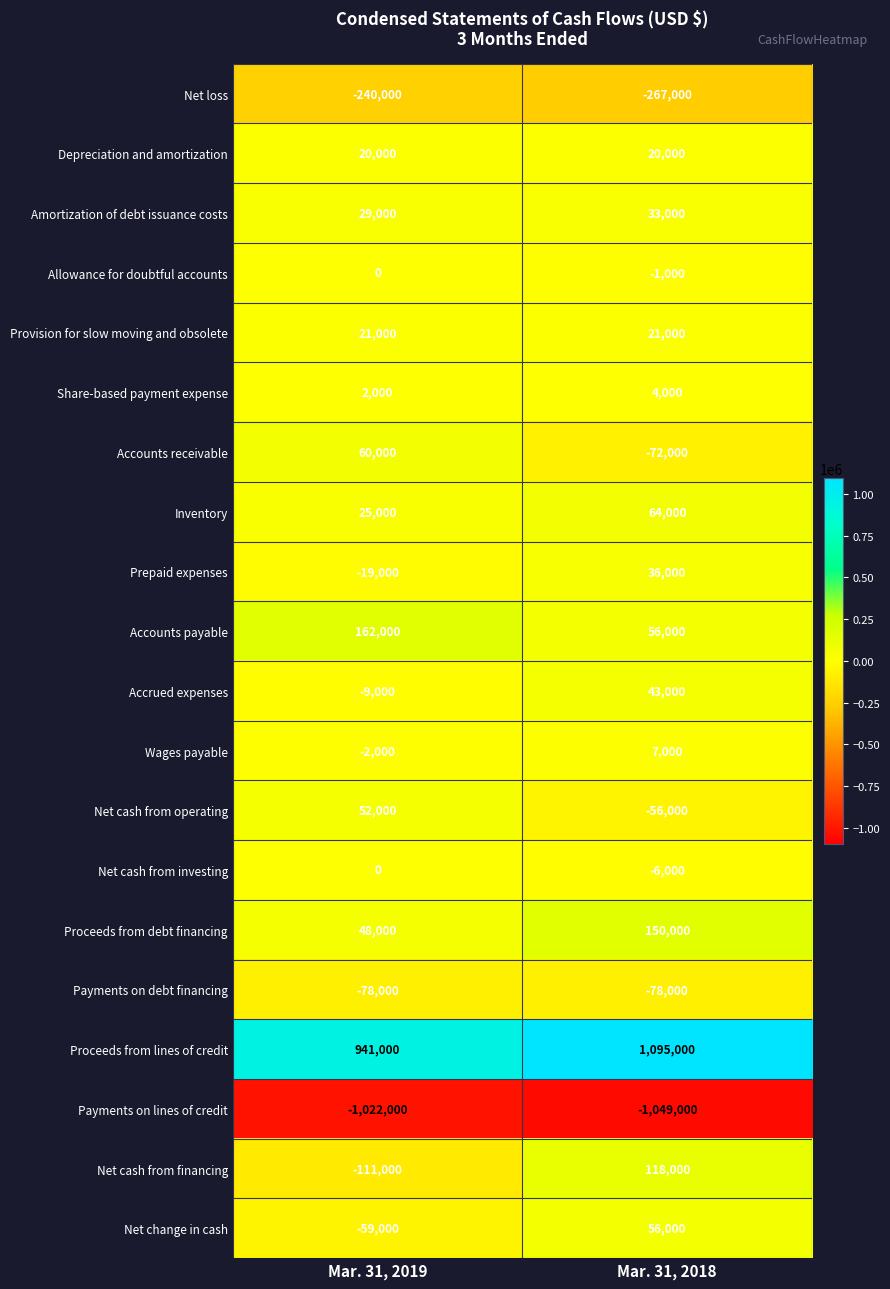

What is the sum of all Depreciation and amortization values?

40000